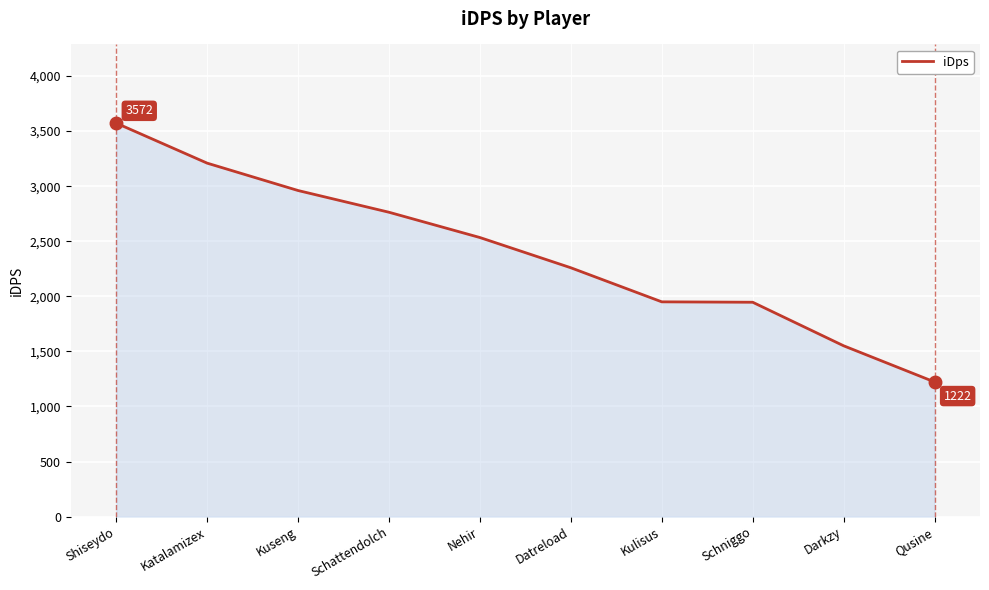

Which label corresponds to the smallest value in the chart?

Qusine